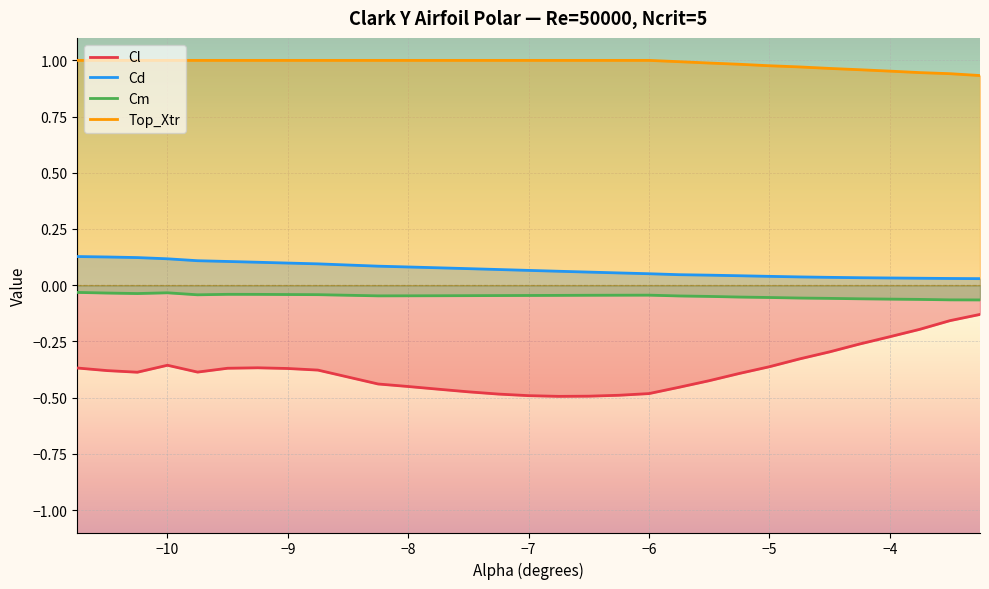

At how many categories does at least one series exceed 0?

30